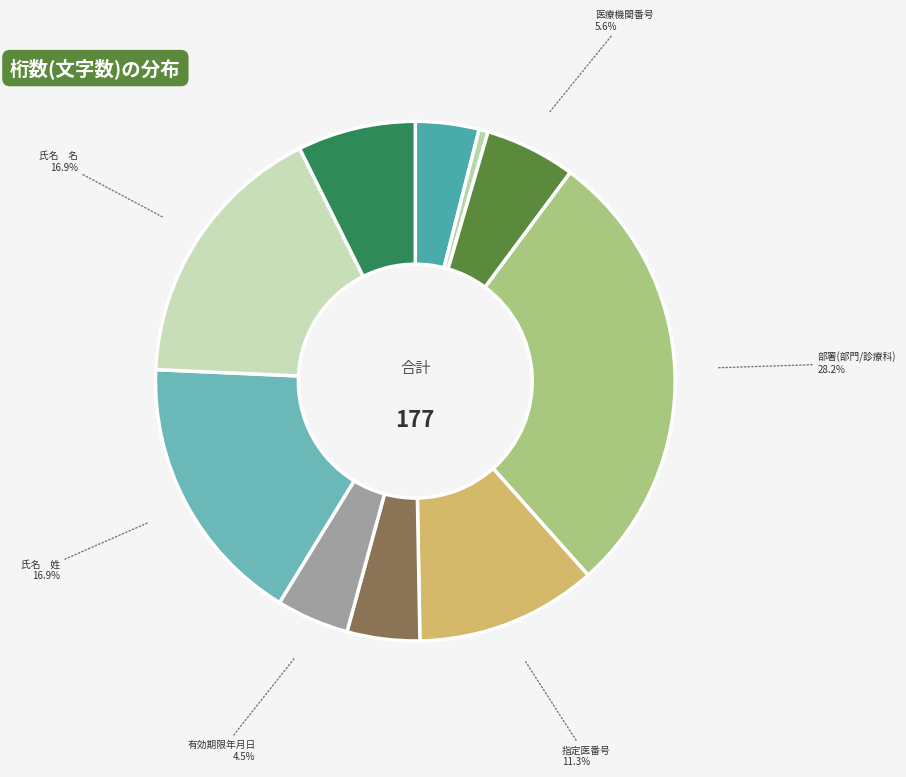

Is there any slice that represents more than half of the pie?

No